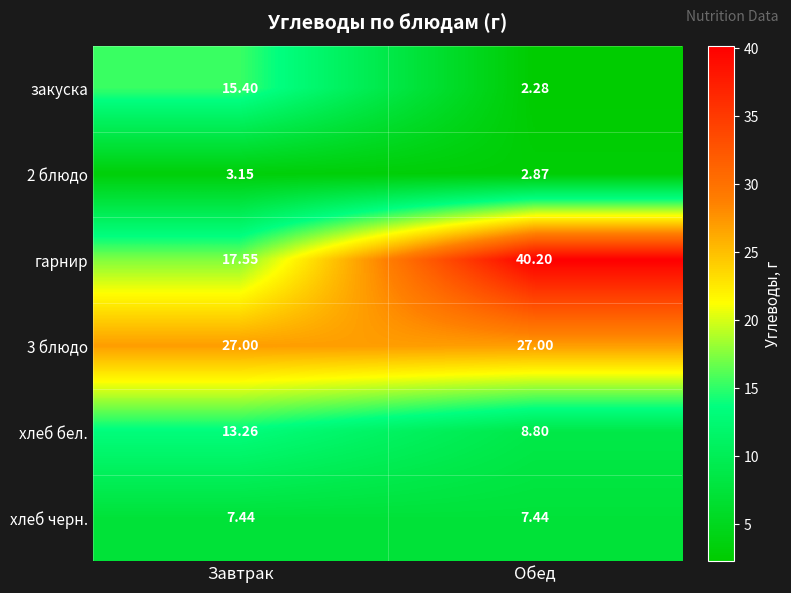

Which series has the largest range (max minus min)?

гарнир